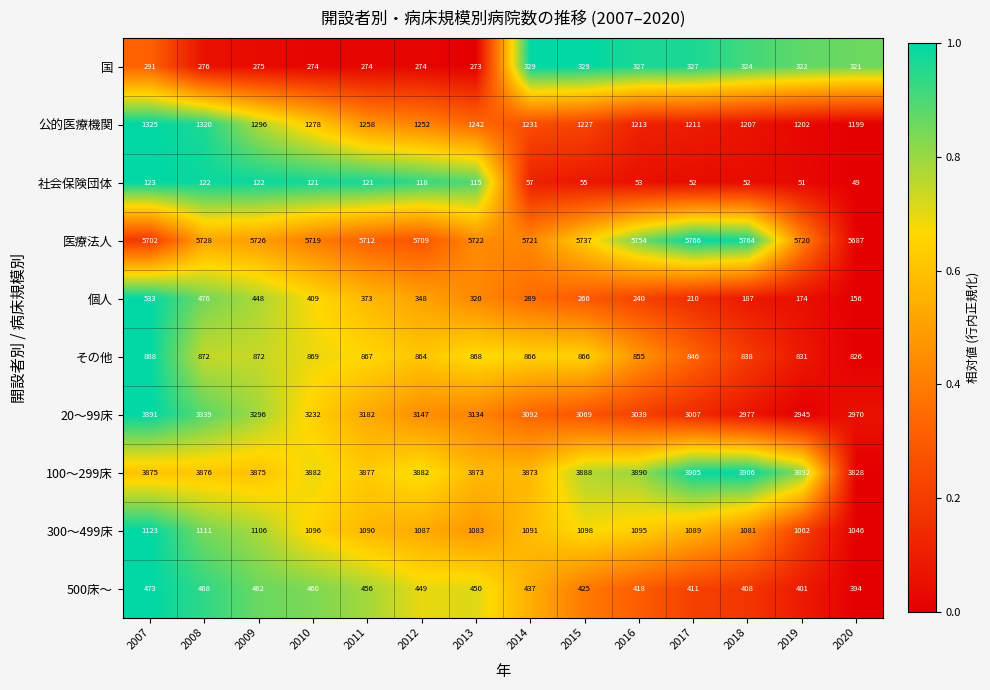

Which category has the highest value across all series?

2017